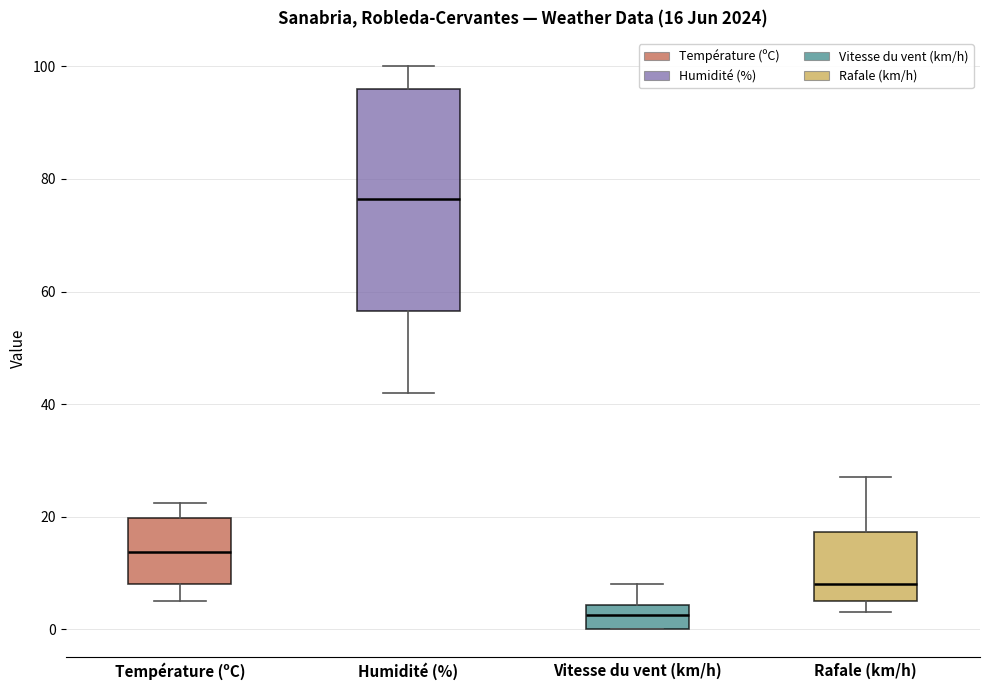

Which box is the tallest, from its lower edge to its upper edge?

Humidité (%)